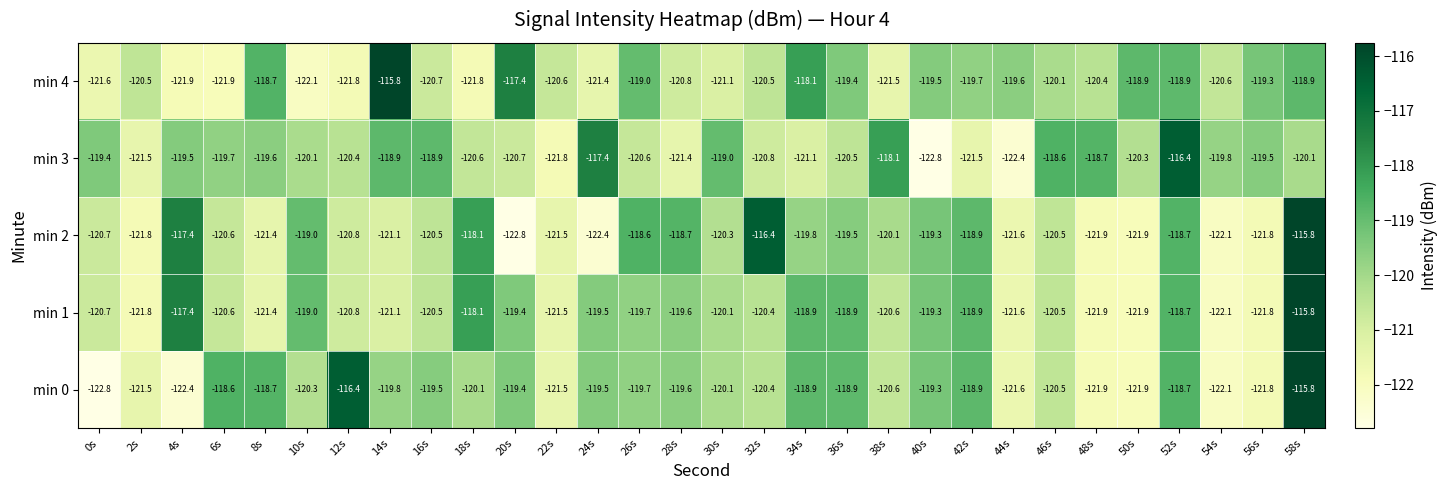

At which category is the sum across all series the highest?

58s